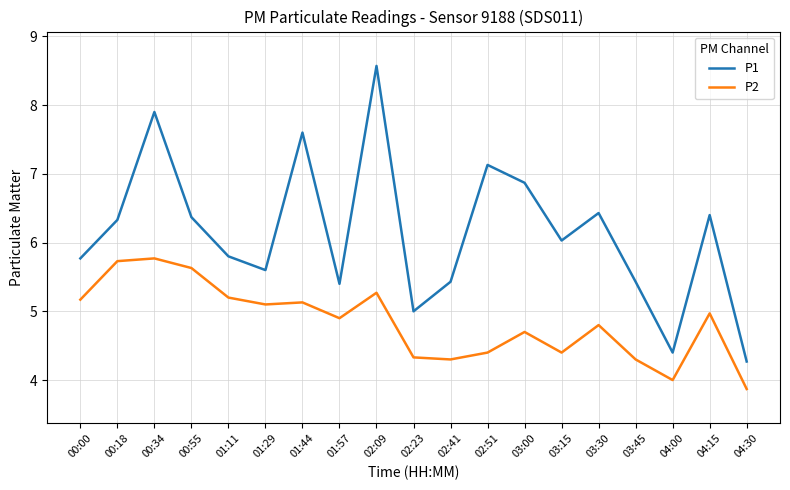

What is the spread (max minus min) of values at 00:00?

0.6